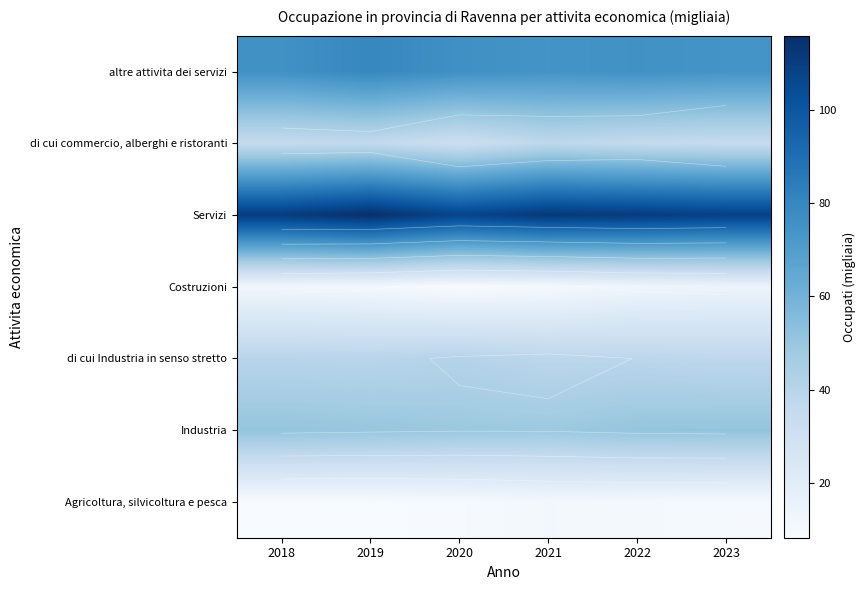

At how many categories does at least one series exceed 63?

6